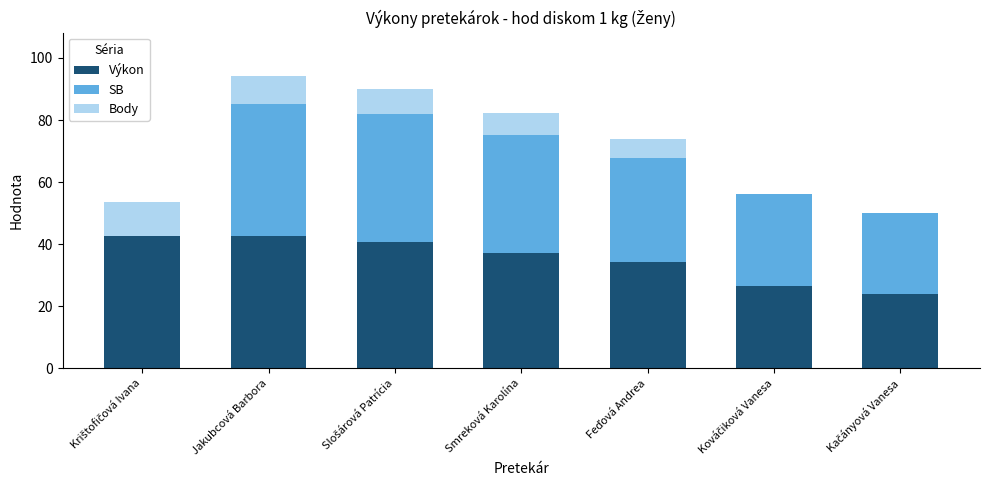

What is the total value across all series at Jakubcová Barbora?

94.0